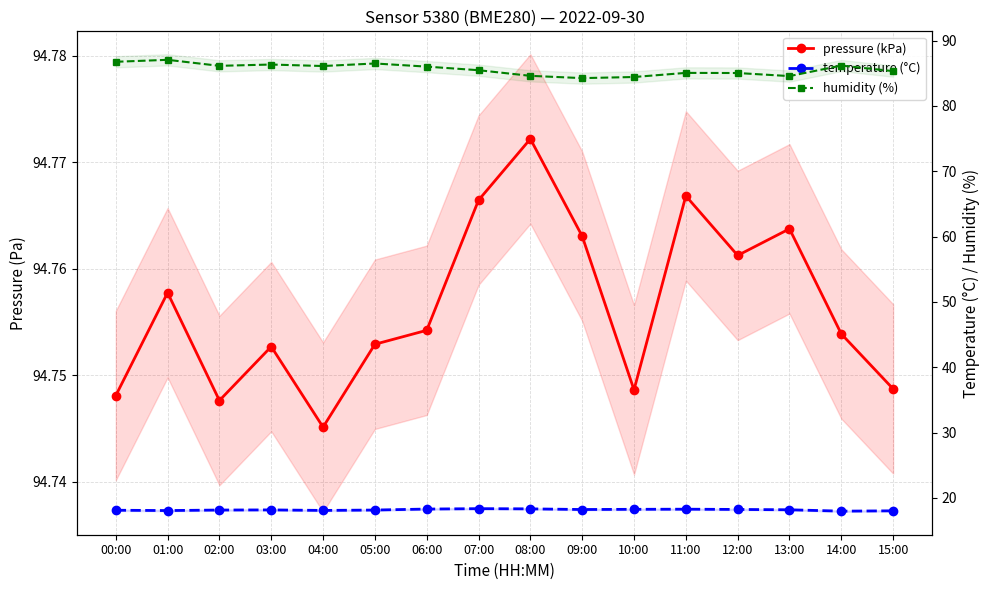

List the labels in order of humidity (%) value, smallest first.

09:00, 10:00, 13:00, 08:00, 12:00, 11:00, 15:00, 07:00, 06:00, 04:00, 02:00, 14:00, 03:00, 05:00, 00:00, 01:00